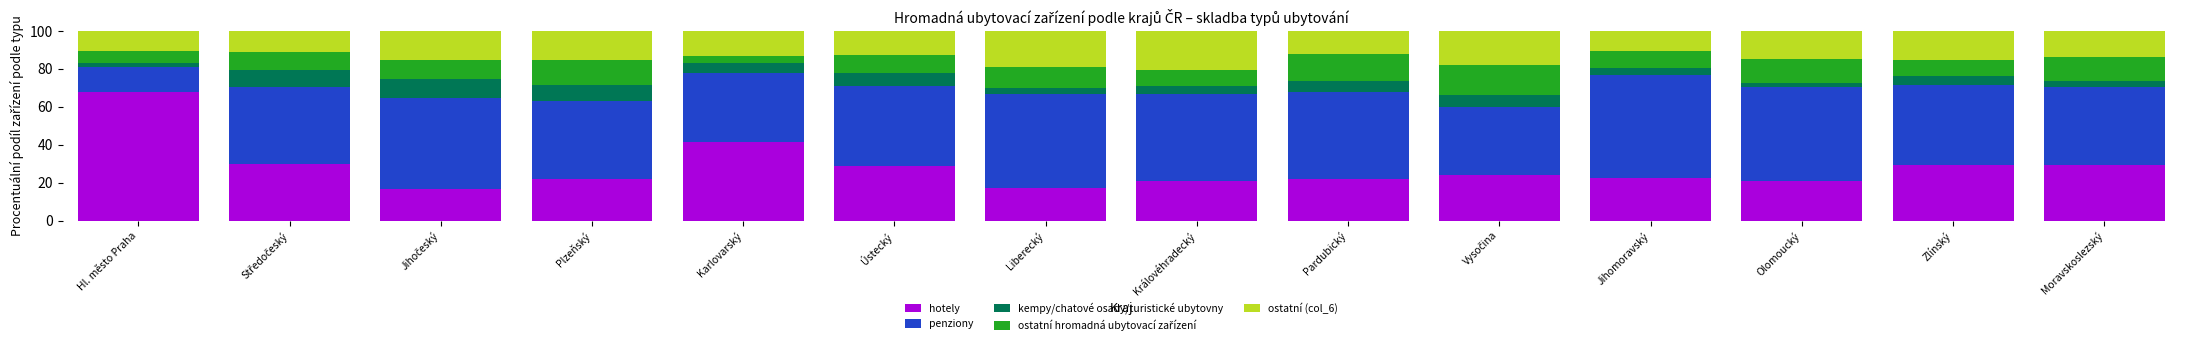

What is the difference between the maximum and minimum values in the hotely series?

51.2